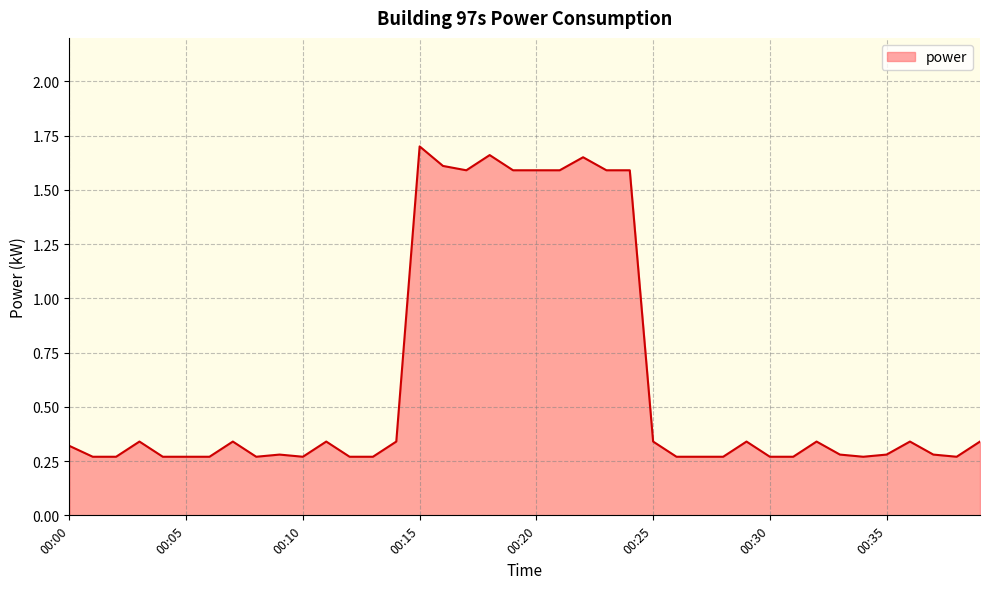

How many lines are shown in the chart?

1